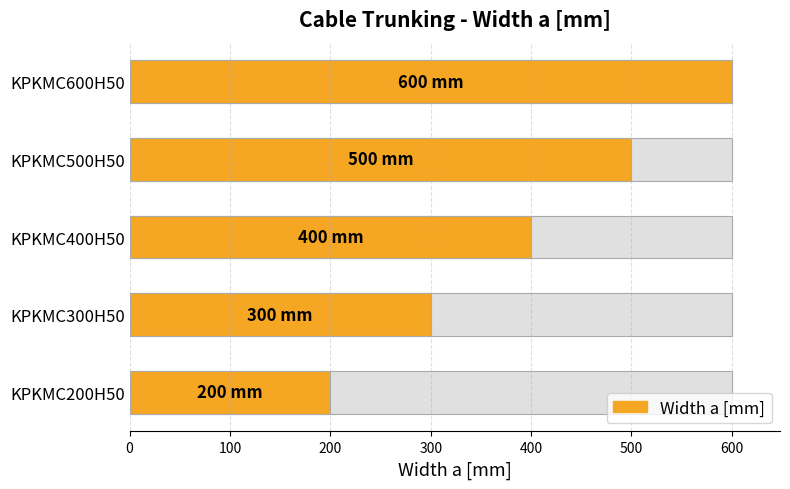

What is the sum of all values?

2000